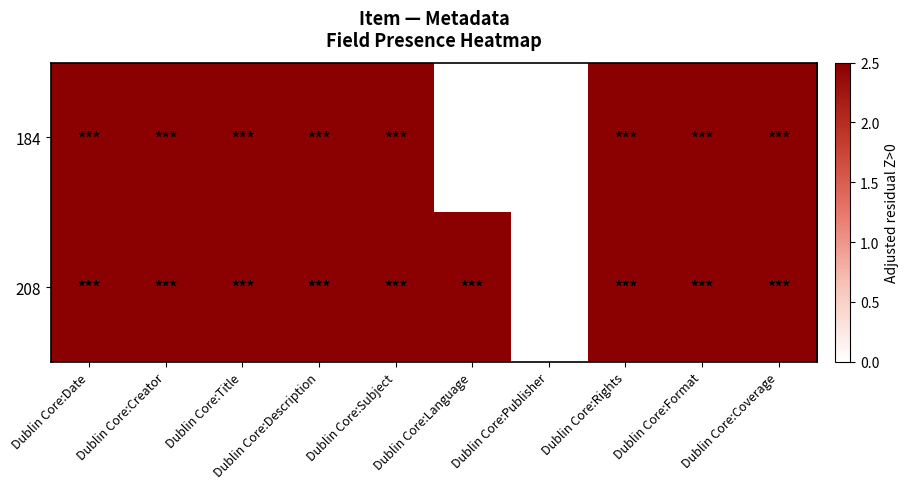

Reading left to right, list all the values displayed in this chart.

184: Dublin Core:Date=2.5	Dublin Core:Creator=2.5	Dublin Core:Title=2.5	Dublin Core:Description=2.5	Dublin Core:Subject=2.5	Dublin Core:Language=0.0	Dublin Core:Publisher=0.0	Dublin Core:Rights=2.5	Dublin Core:Format=2.5	Dublin Core:Coverage=2.5
208: Dublin Core:Date=2.5	Dublin Core:Creator=2.5	Dublin Core:Title=2.5	Dublin Core:Description=2.5	Dublin Core:Subject=2.5	Dublin Core:Language=2.5	Dublin Core:Publisher=0.0	Dublin Core:Rights=2.5	Dublin Core:Format=2.5	Dublin Core:Coverage=2.5